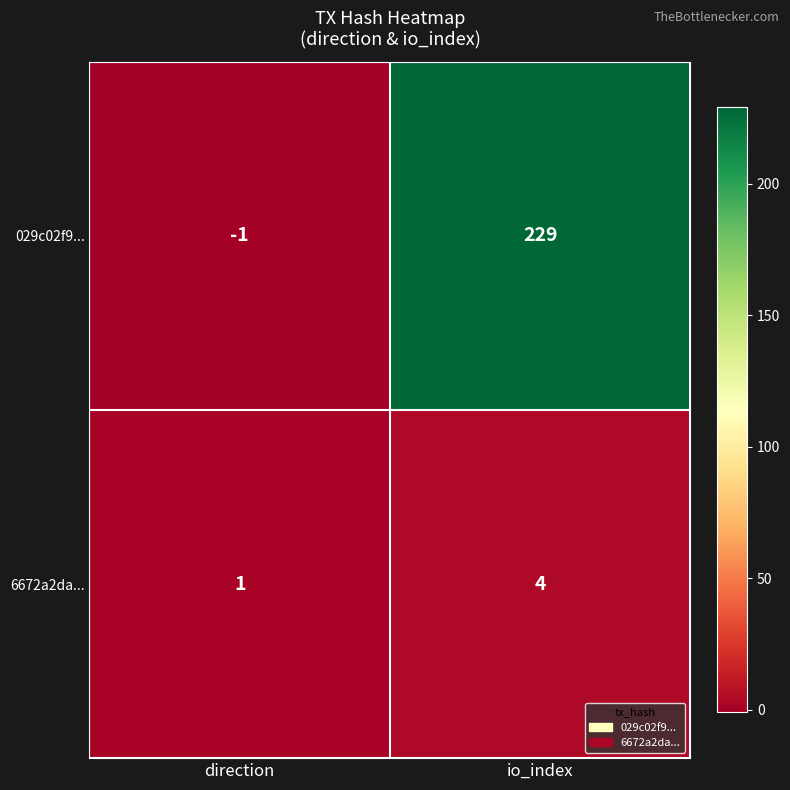

Reading right to left, what are all the values shown in this chart?

029c02f9...: 229	-1
6672a2da...: 4	1